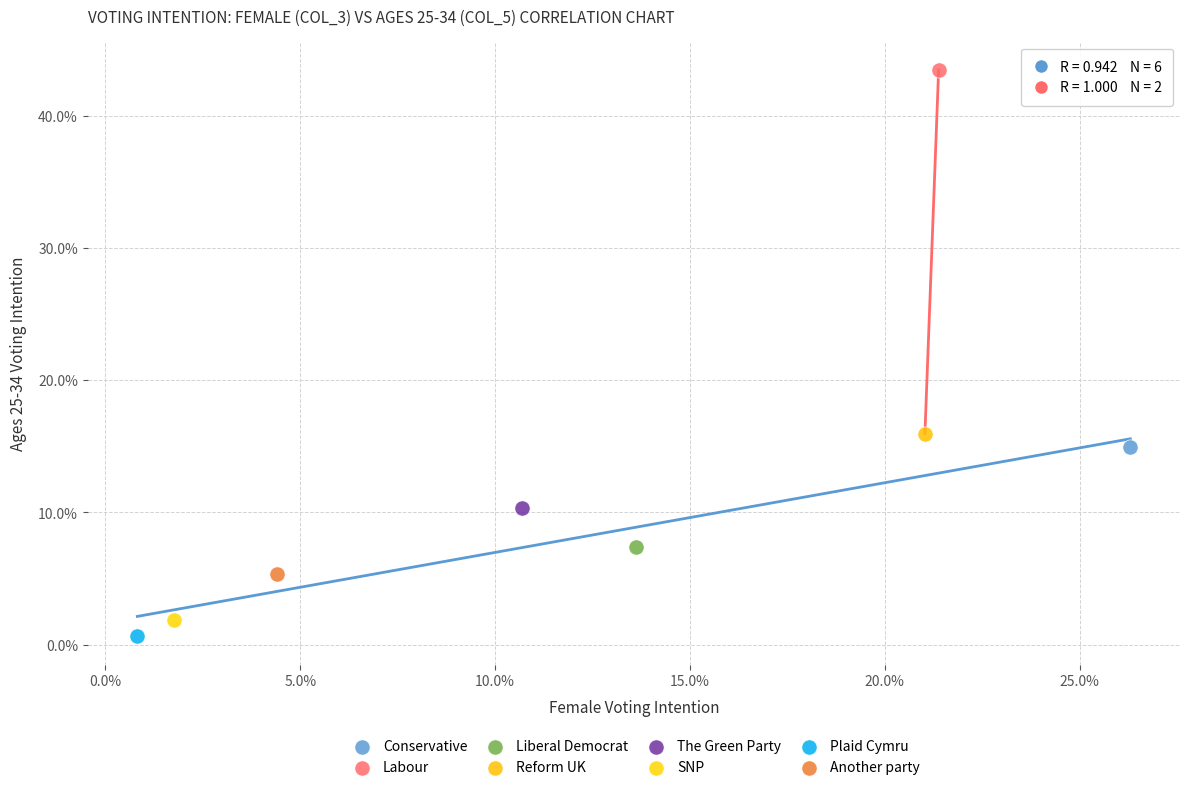

Which series contains the lowest Y value?

Plaid Cymru